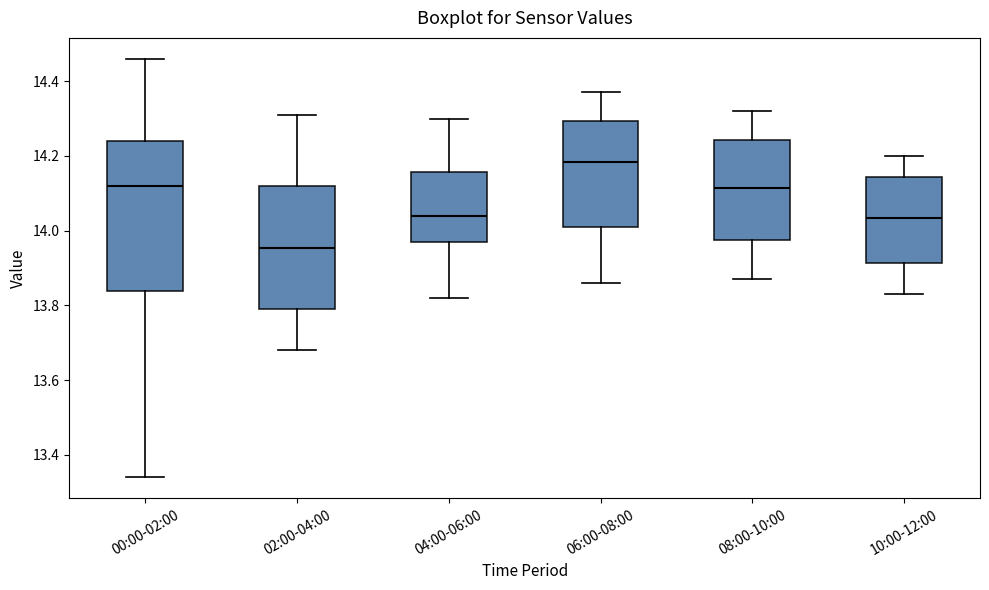

Where does the median line of the box for 10:00-12:00 sit on the y-axis? The values are not printed on the chart, so give them approximately, as read against the axis.

14.04